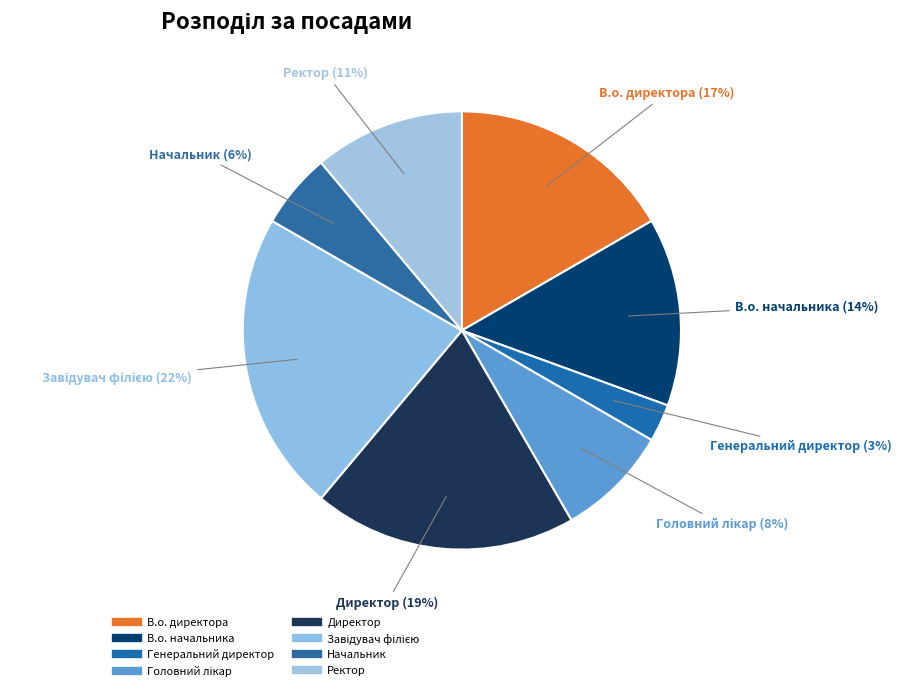

How many segments does this pie chart have?

8